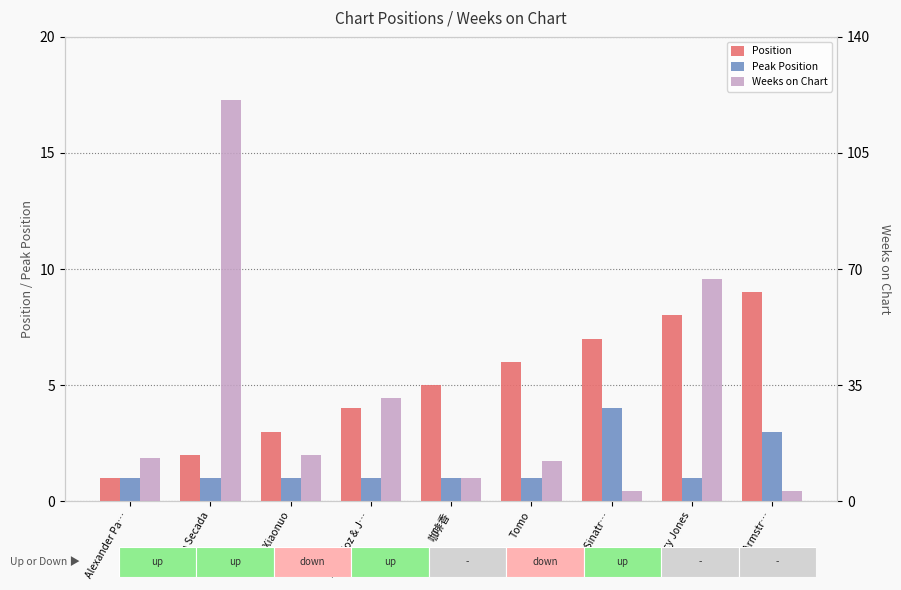

Which label corresponds to the largest value in the chart?

Jon Secada